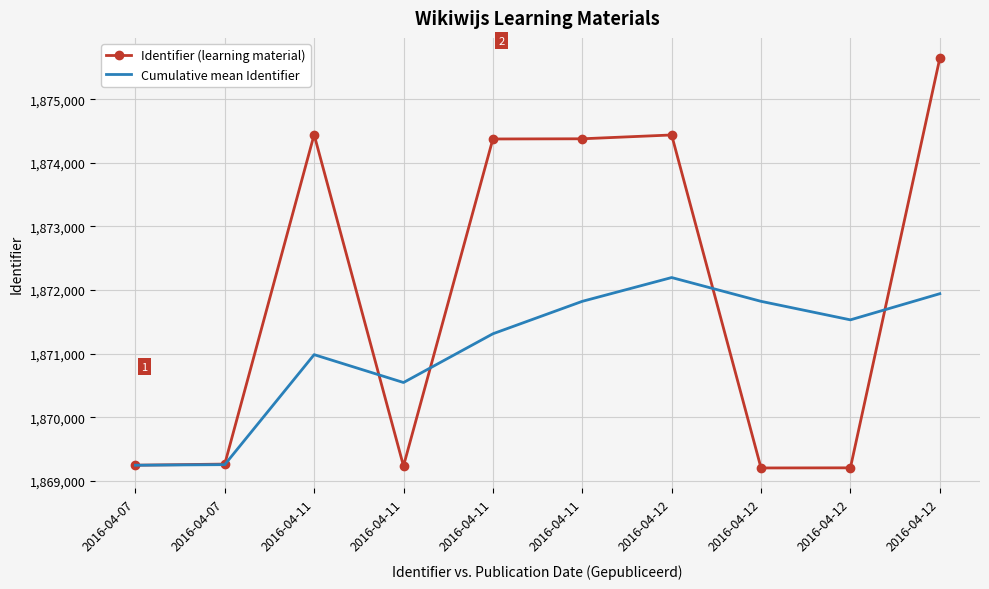

True or false: Identifier (learning material) has more than 0 interior local peaks.

True